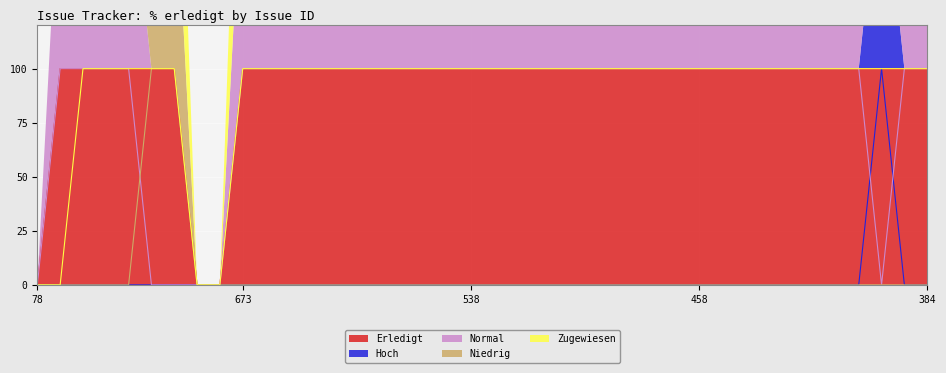

At which category is the sum across all series the highest?

432